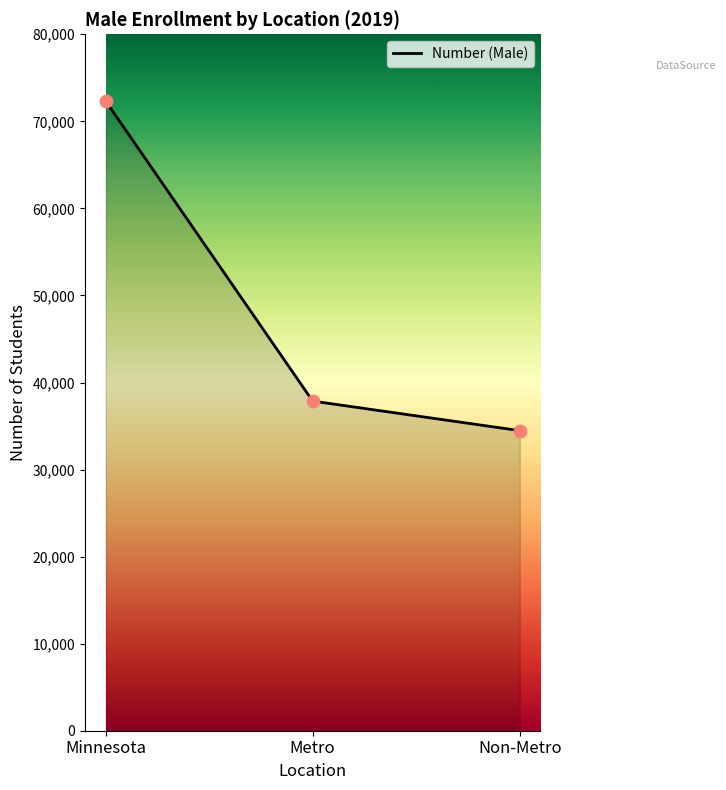

Which has a higher value, Non-Metro or Metro?

Metro